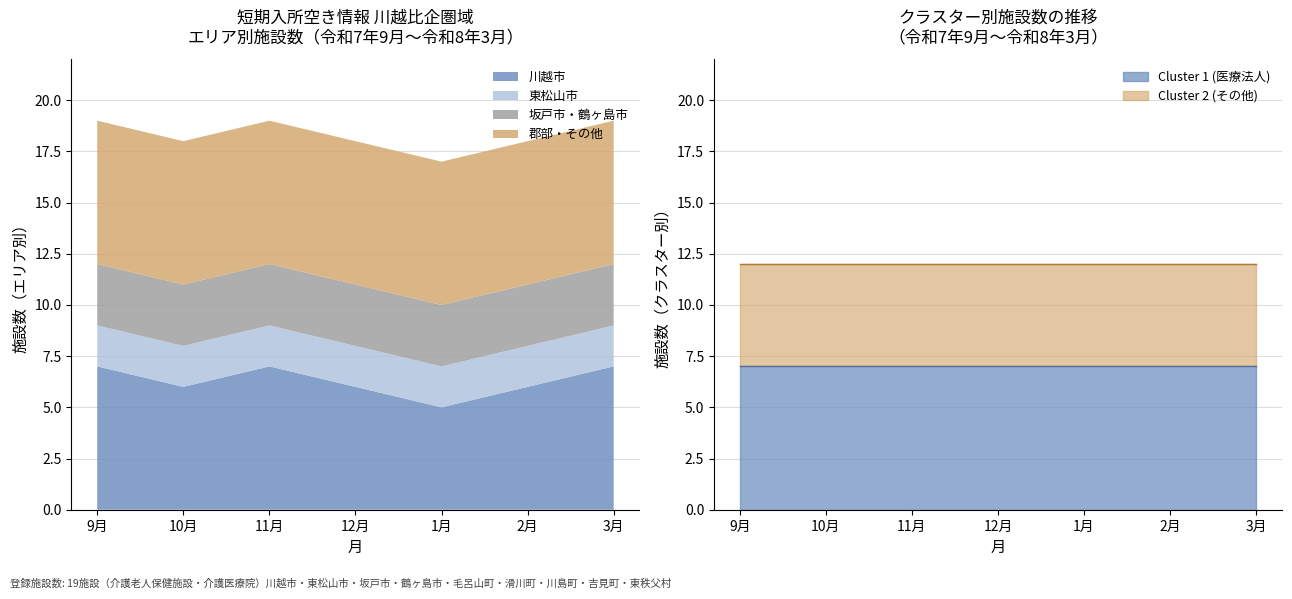

What are all the series names shown in the legend?

川越市, 東松山市, 坂戸市・鶴ヶ島市, 郡部・その他